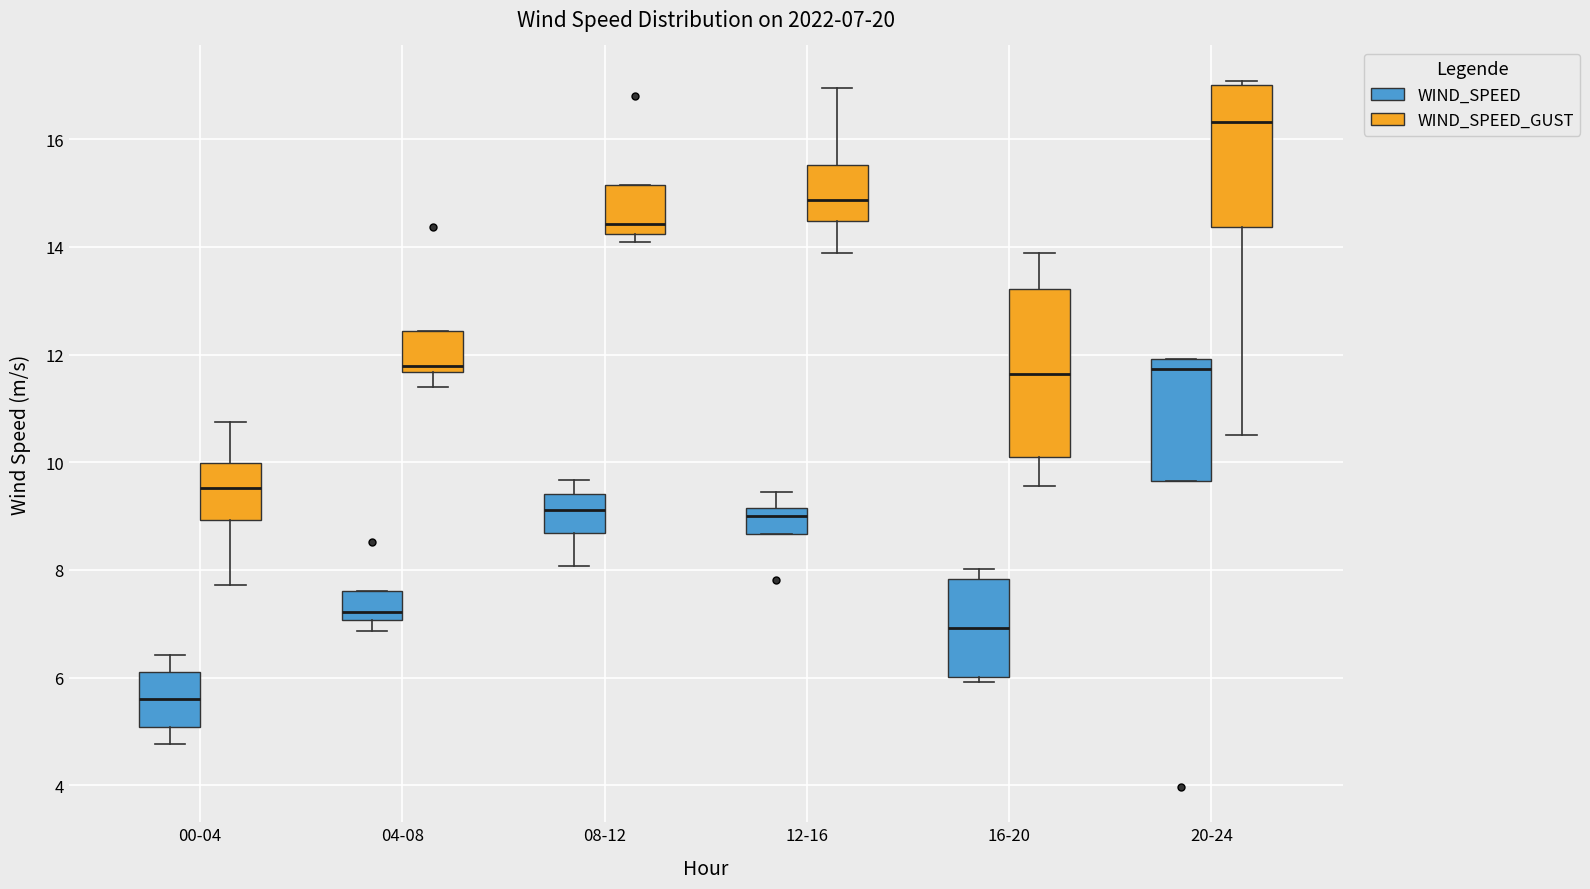

Which box is the tallest, from its lower edge to its upper edge?

16-20 (WIND_SPEED_GUST)